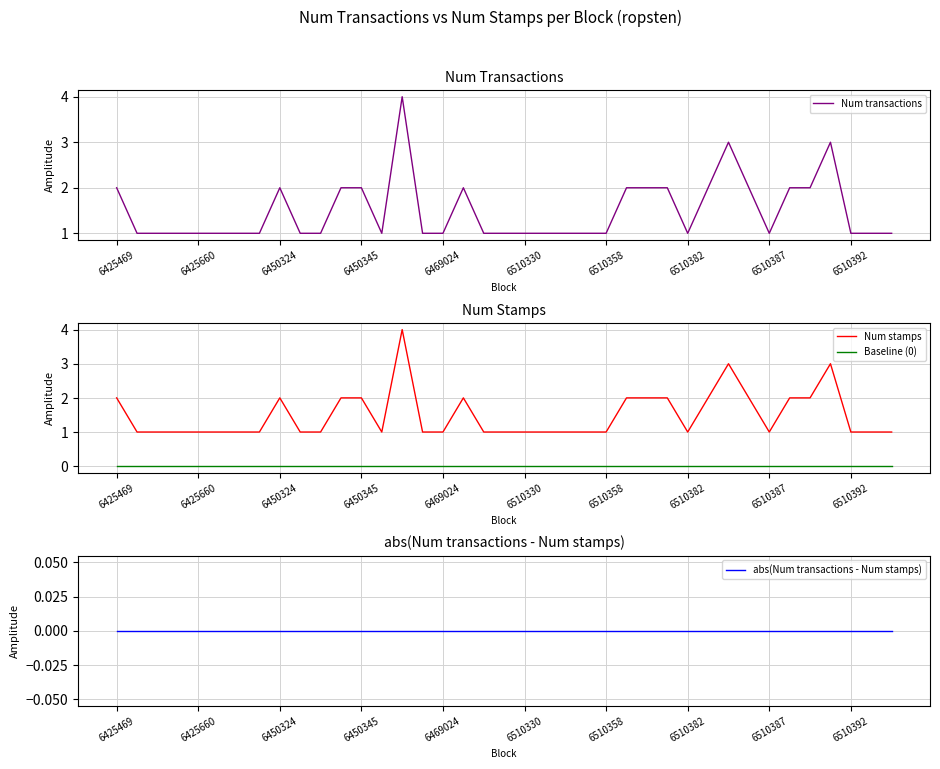

How many values in the Num transactions series exceed 1?

15